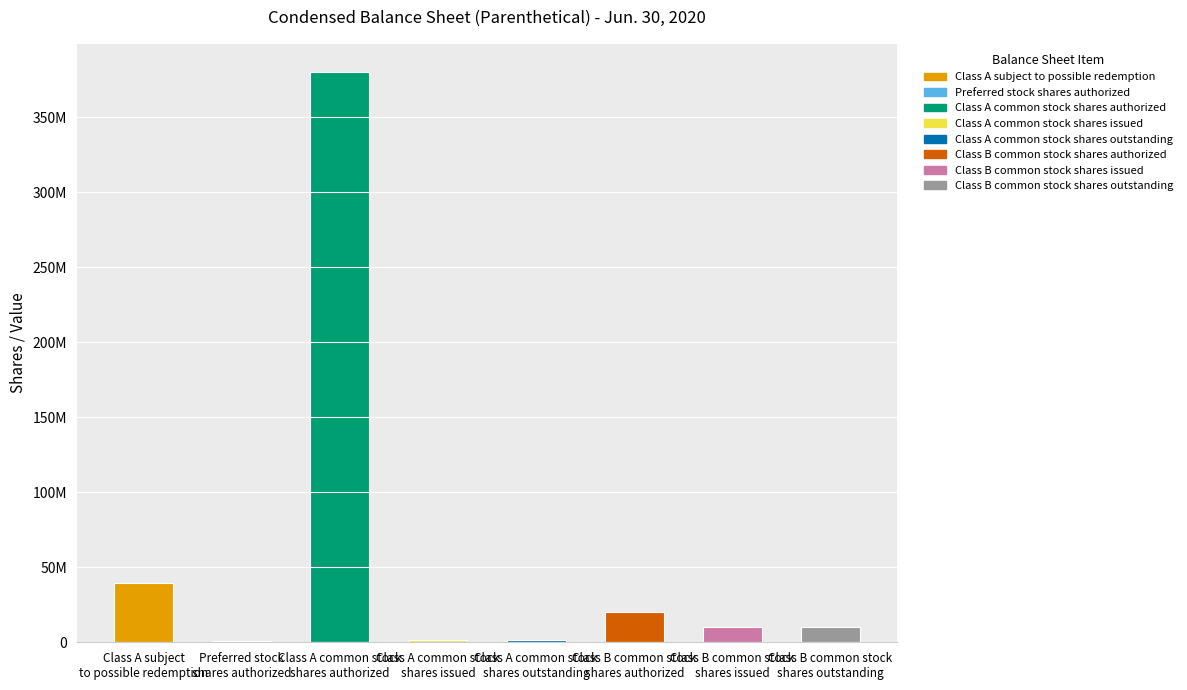

What is the difference between the values at Class A common stock
shares authorized and Class A subject
to possible redemption?

340408457